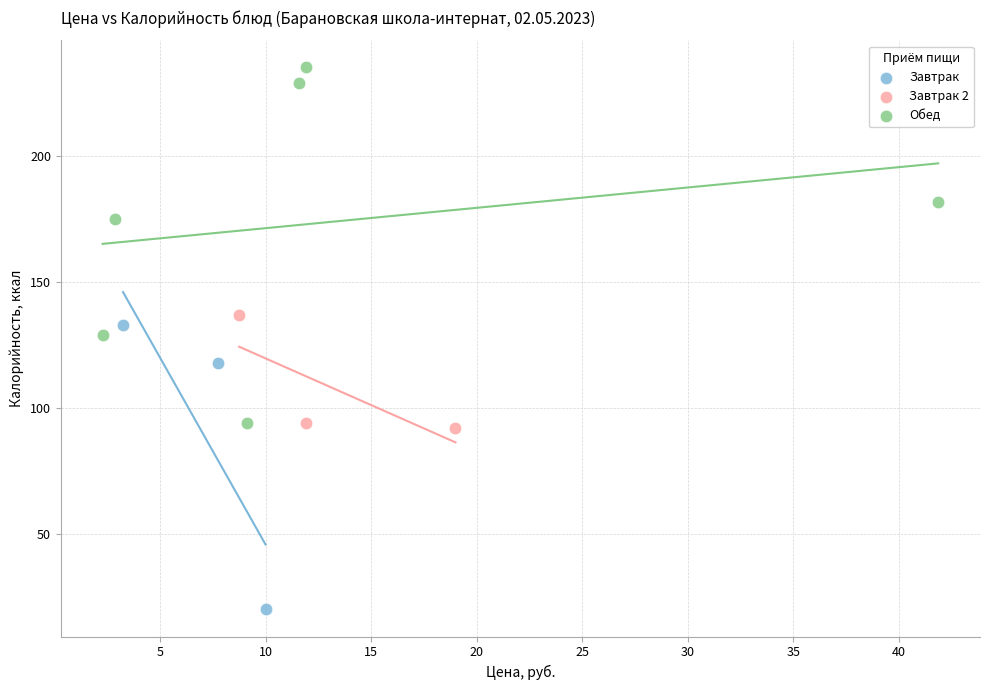

Which series contains the highest Y value?

Обед